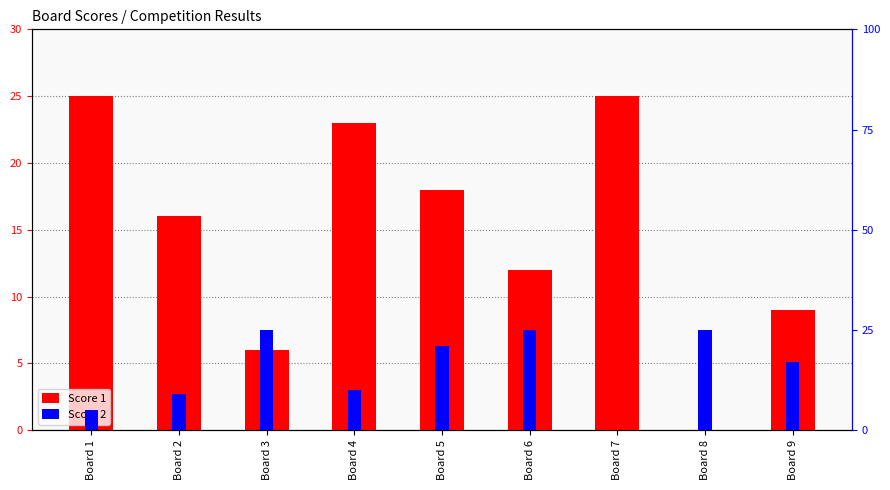

How many values in the Score 1 series are below 16?

4